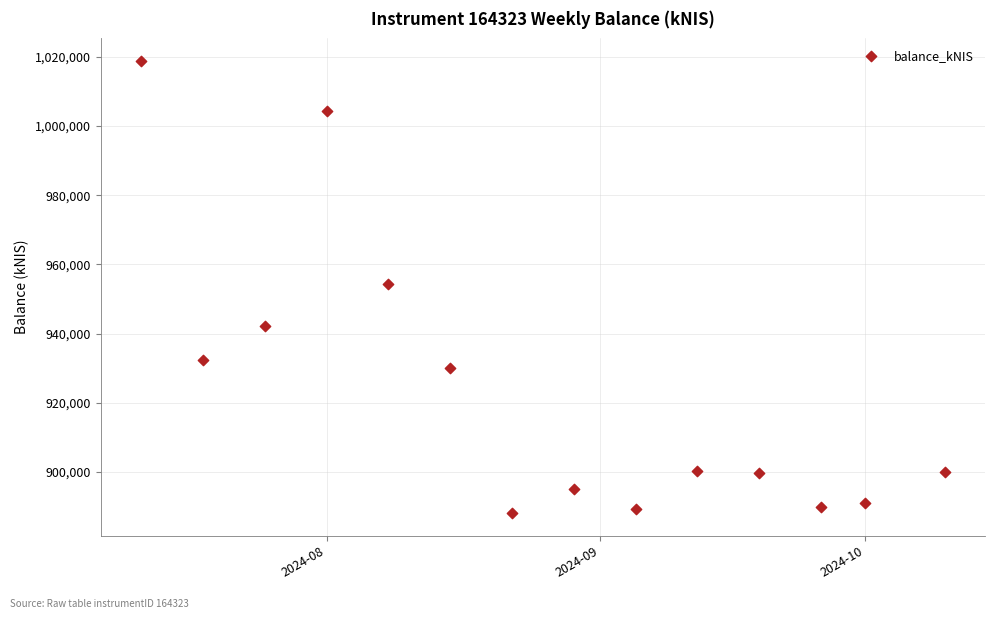

What is the range of Y values (max minus min)?

130747.2